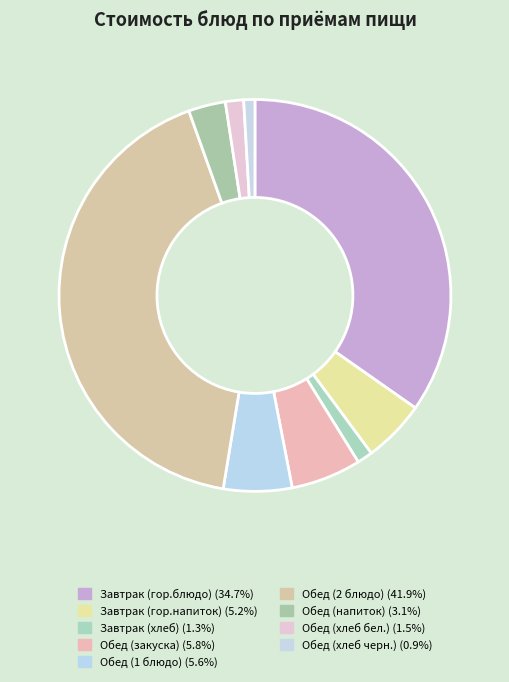

The Обед (2 блюдо) slice represents 42% of the pie. True or false?

True